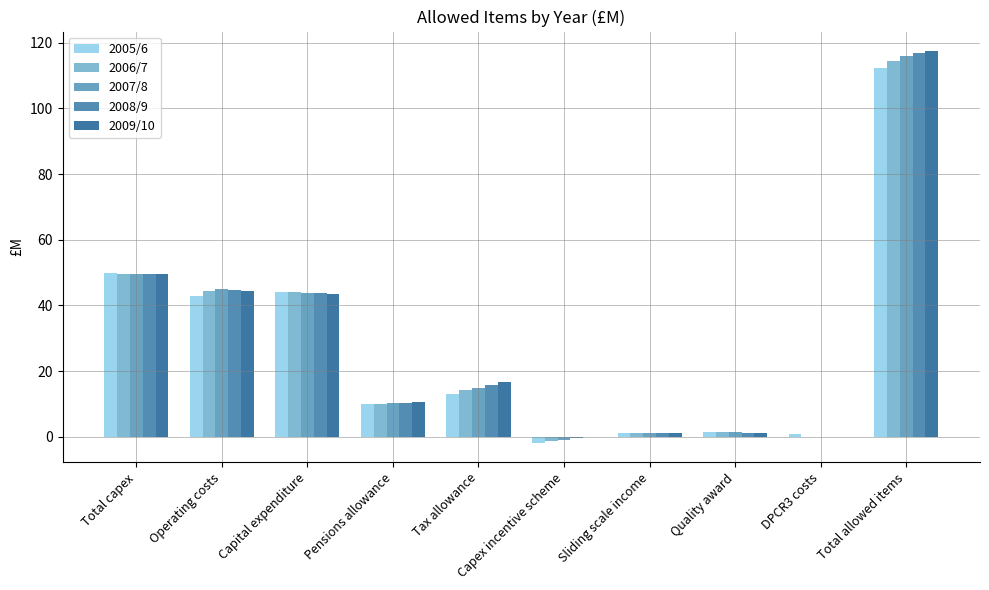

How many values in the 2006/7 series exceed 14?

5